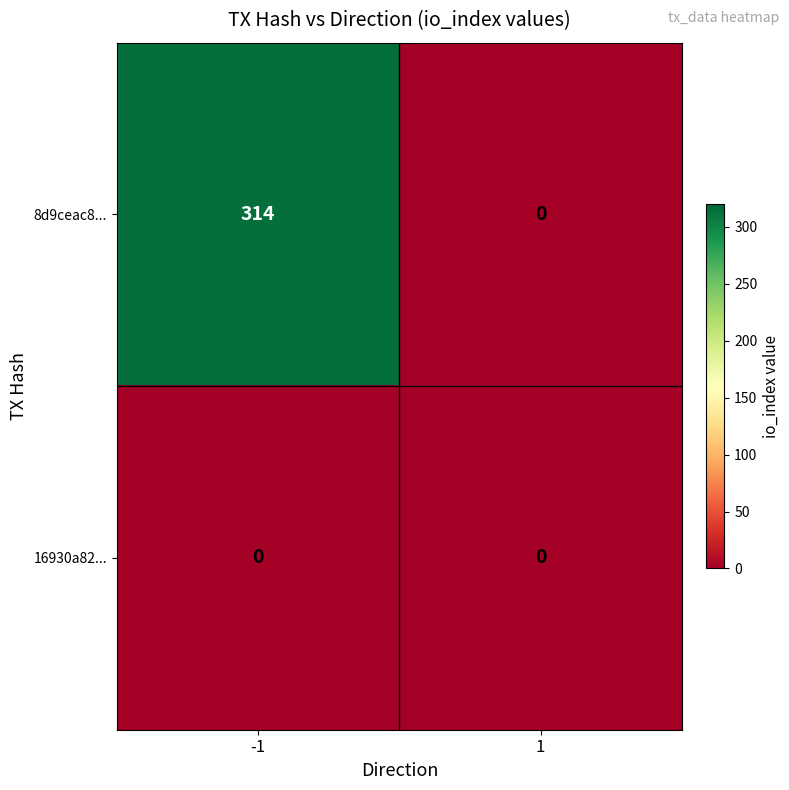

What is the total value across all series at -1?

314